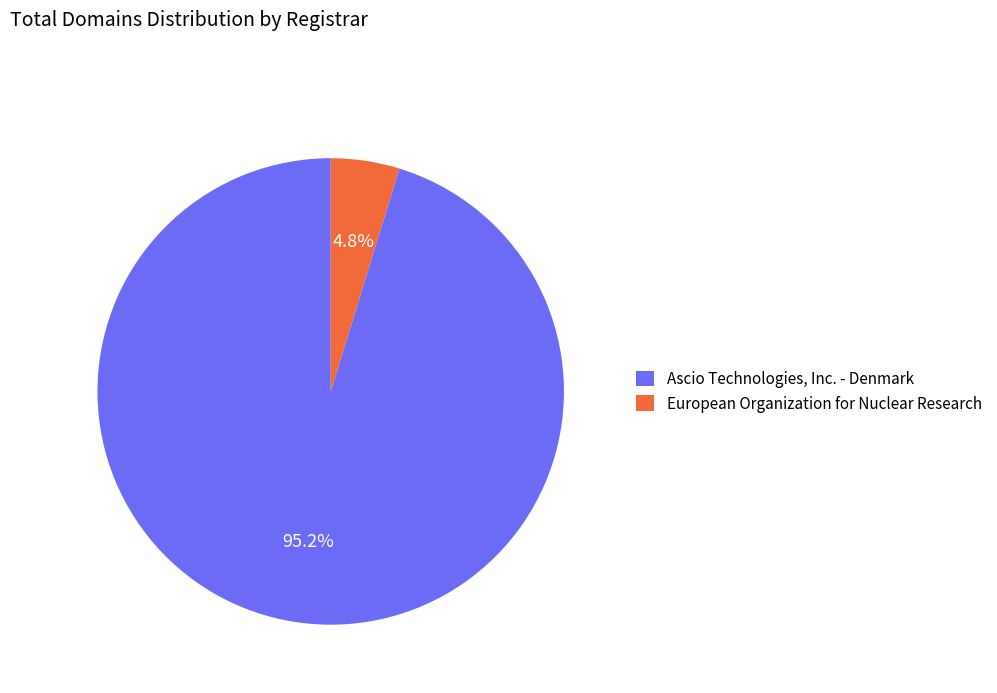

Which slice represents more than half of the pie?

Ascio Technologies, Inc. - Denmark